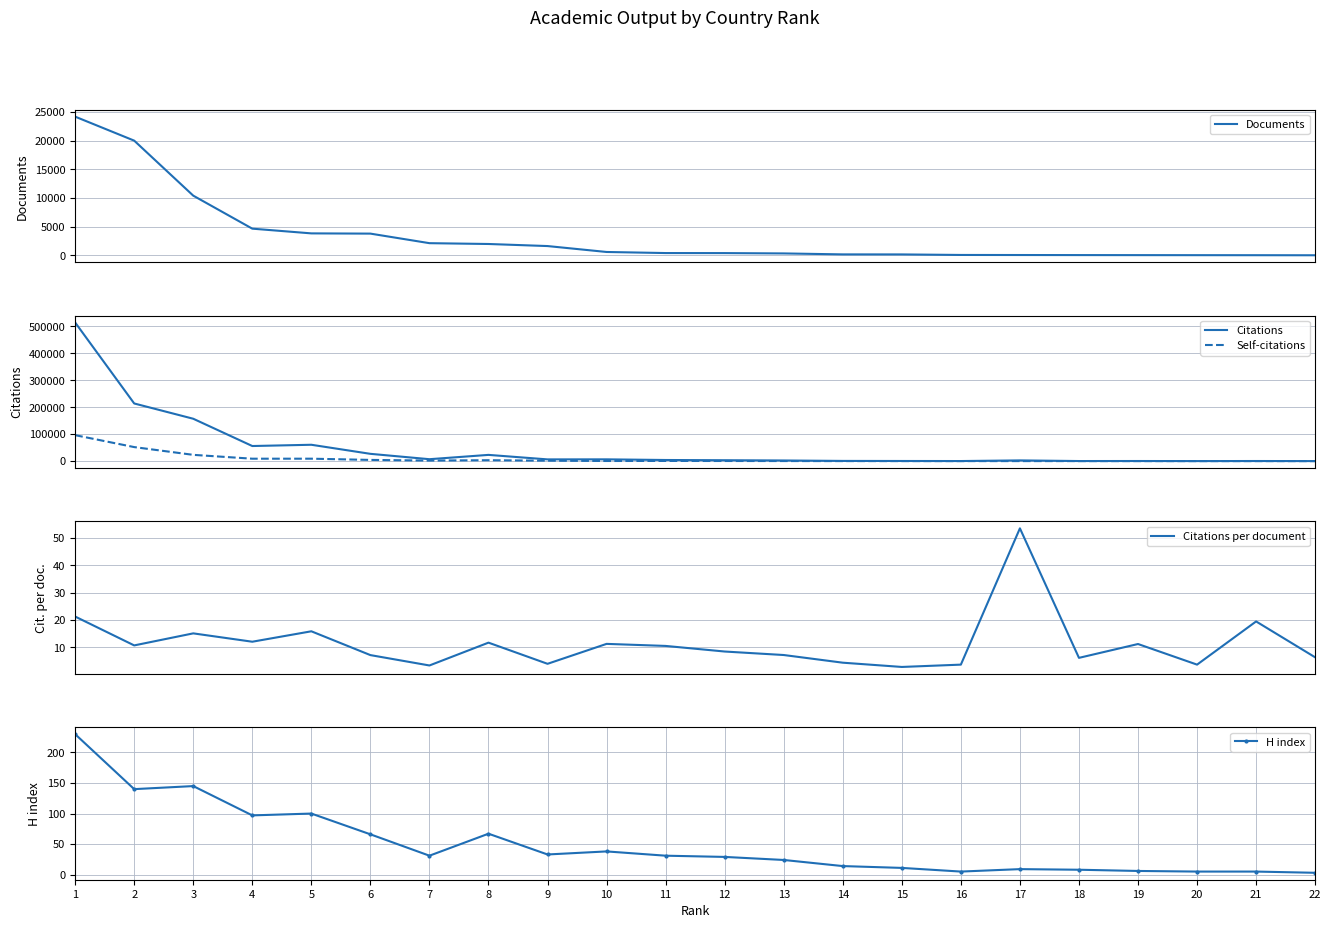

What is the sum of all Documents values?

74813